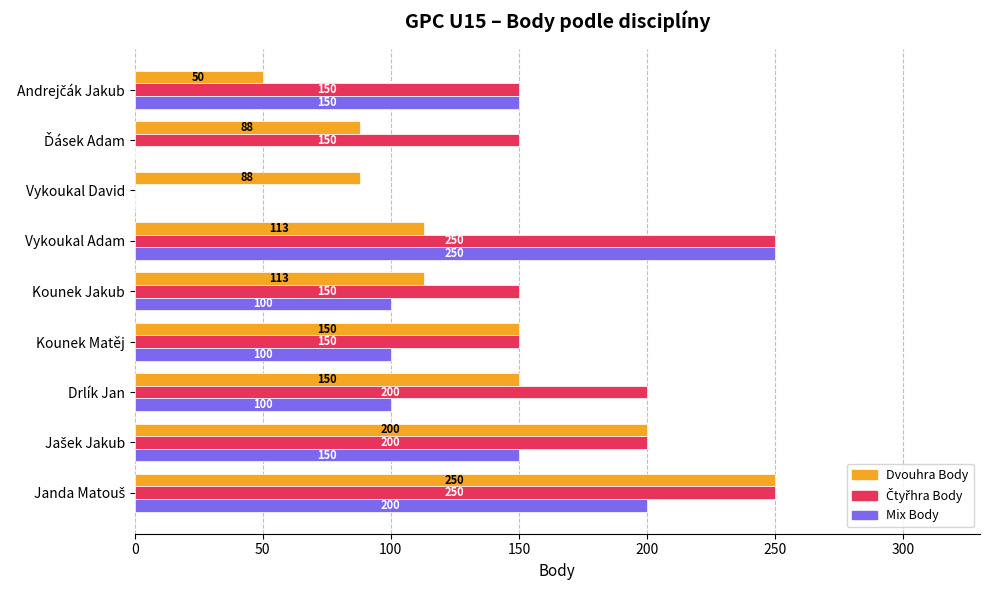

The Mix Body series shows -105 at Vykoukal David. True or false?

False